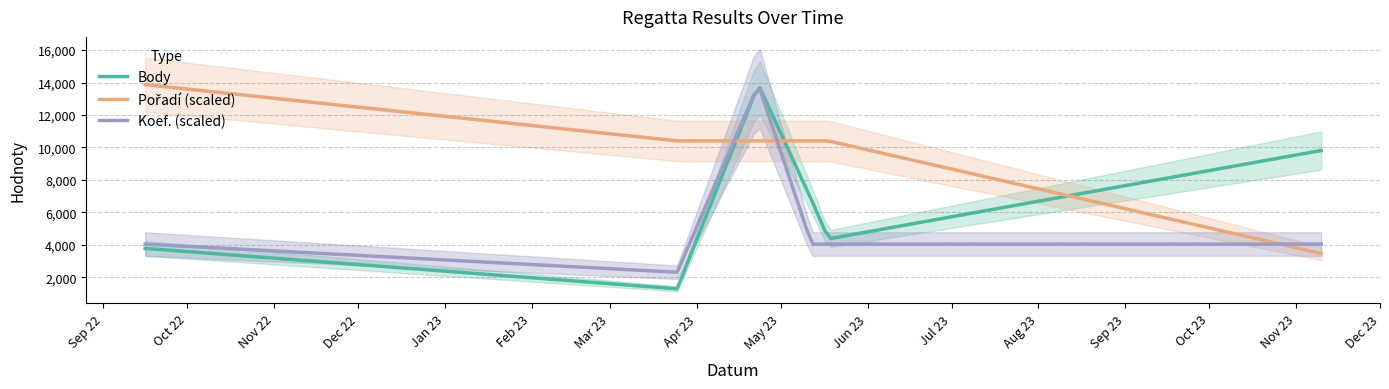

The Koef. series shows 4 at 2023-05-18. True or false?

False